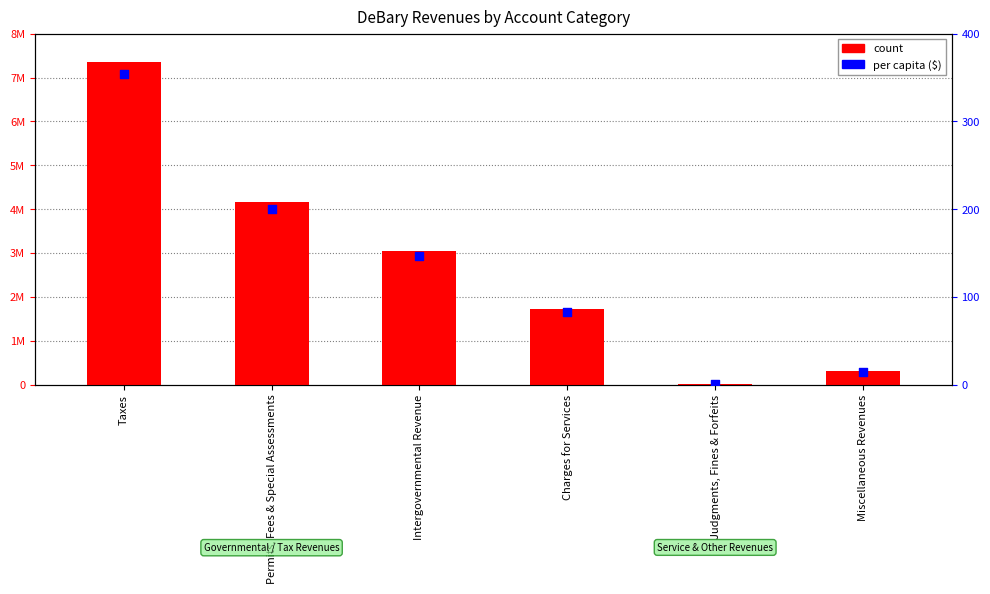

Which series reaches the minimum Y coordinate?

per capita ($)